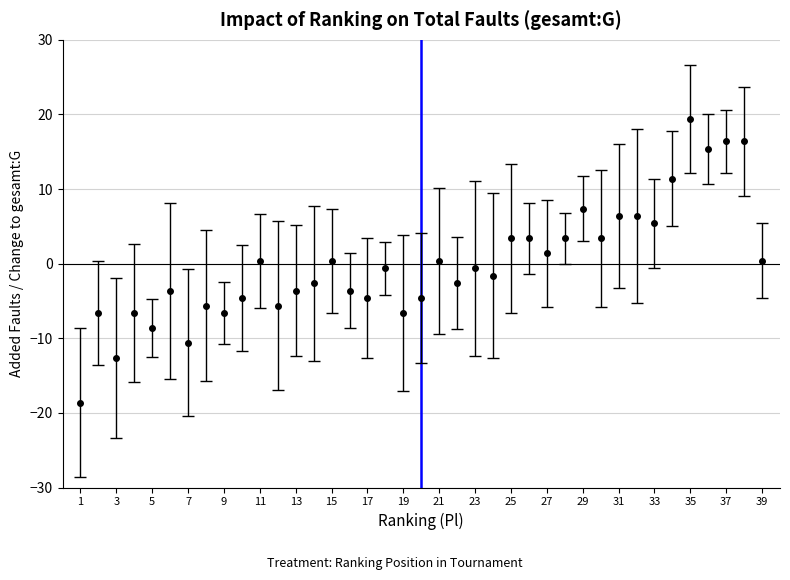

What is the difference between the maximum and minimum values?

38.0